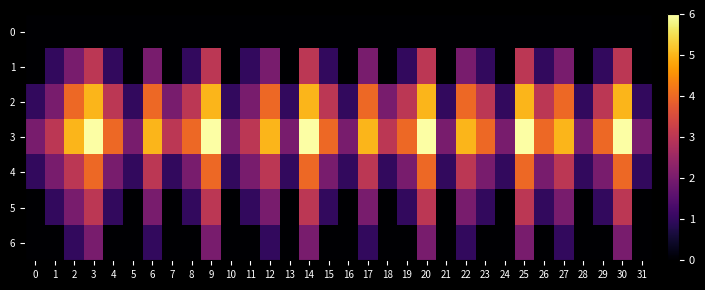

Reading right to left, transcribe all the data shown in this chart.

0: 31=0	30=0	29=0	28=0	27=0	26=0	25=0	24=0	23=0	22=0	21=0	20=0	19=0	18=0	17=0	16=0	15=0	14=0	13=0	12=0	11=0	10=0	9=0	8=0	7=0	6=0	5=0	4=0	3=0	2=0	1=0	0=0
1: 31=0	30=3	29=1	28=0	27=2	26=1	25=3	24=0	23=1	22=2	21=0	20=3	19=1	18=0	17=2	16=0	15=1	14=3	13=0	12=2	11=1	10=0	9=3	8=1	7=0	6=2	5=0	4=1	3=3	2=2	1=1	0=0
2: 31=1	30=5	29=3	28=1	27=4	26=3	25=5	24=1	23=3	22=4	21=1	20=5	19=3	18=2	17=4	16=1	15=3	14=5	13=1	12=4	11=2	10=1	9=5	8=3	7=2	6=4	5=1	4=3	3=5	2=4	1=2	0=1
3: 31=2	30=6	29=4	28=2	27=5	26=4	25=6	24=2	23=4	22=5	21=2	20=6	19=4	18=3	17=5	16=2	15=4	14=6	13=2	12=5	11=3	10=2	9=6	8=4	7=3	6=5	5=2	4=4	3=6	2=5	1=3	0=2
4: 31=1	30=4	29=2	28=1	27=3	26=2	25=4	24=1	23=2	22=3	21=1	20=4	19=2	18=1	17=3	16=1	15=2	14=4	13=1	12=3	11=2	10=1	9=4	8=2	7=1	6=3	5=1	4=2	3=4	2=3	1=2	0=1
5: 31=0	30=3	29=1	28=0	27=2	26=1	25=3	24=0	23=1	22=2	21=0	20=3	19=1	18=0	17=2	16=0	15=1	14=3	13=0	12=2	11=1	10=0	9=3	8=1	7=0	6=2	5=0	4=1	3=3	2=2	1=1	0=0
6: 31=0	30=2	29=0	28=0	27=1	26=0	25=2	24=0	23=0	22=1	21=0	20=2	19=0	18=0	17=1	16=0	15=0	14=2	13=0	12=1	11=0	10=0	9=2	8=0	7=0	6=1	5=0	4=0	3=2	2=1	1=0	0=0